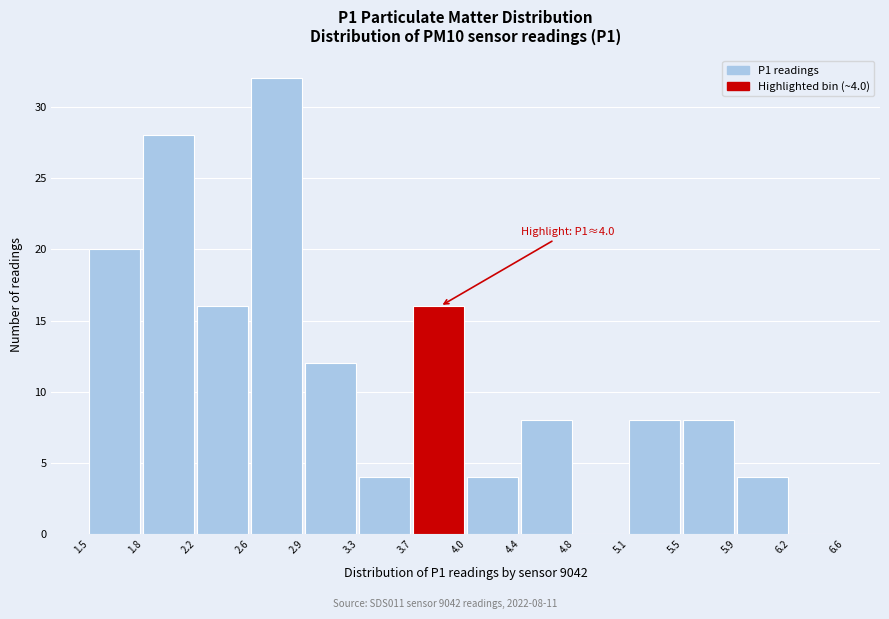

Over which range of the x-axis is the bar tallest?

2.6 to 2.9